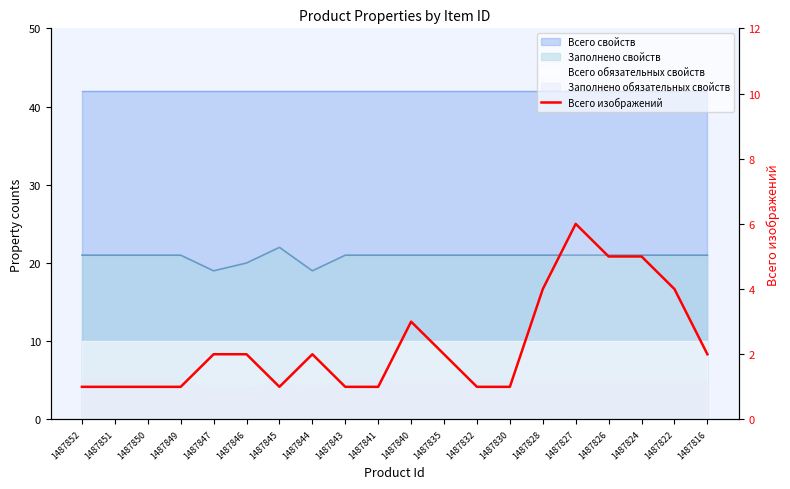

Is it true that the value at 1487822 is 6?

False